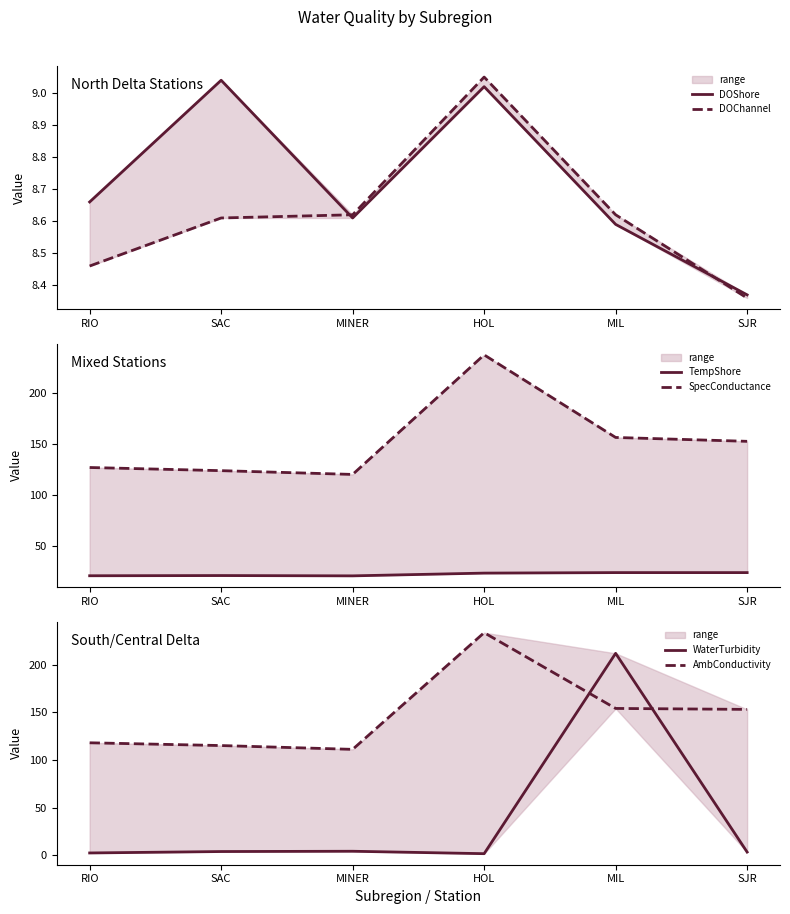

How many lines are shown in the chart?

6